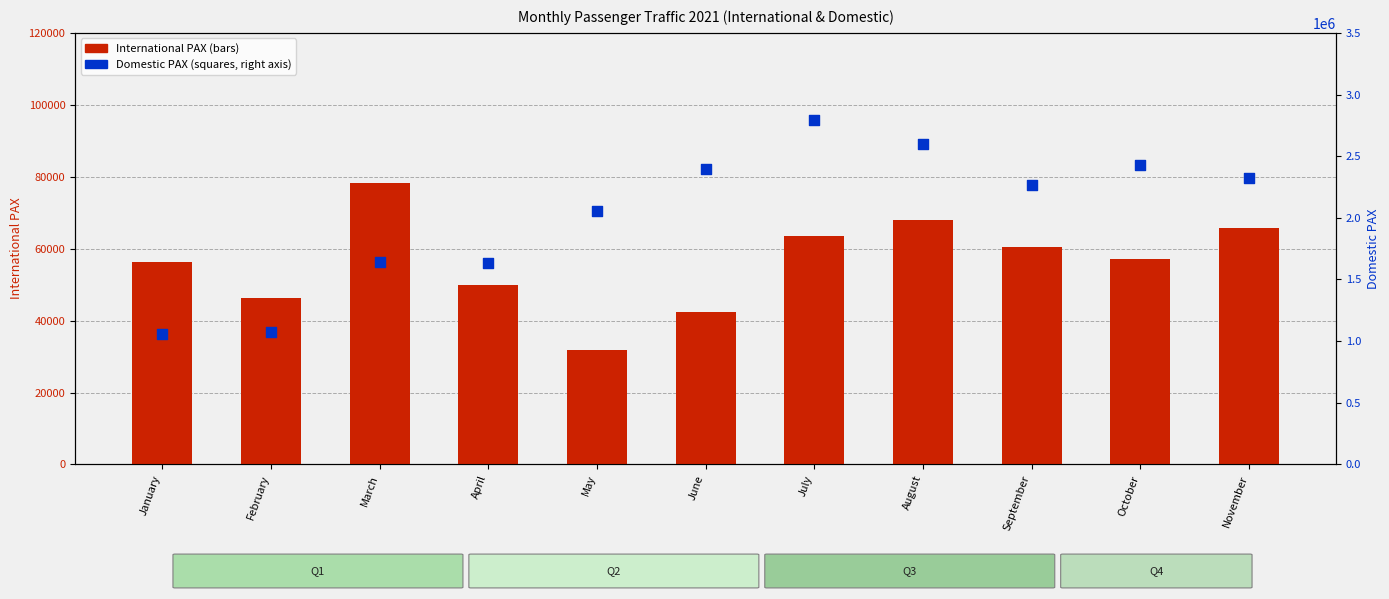

What are all the series names shown in the legend?

International PAX, Domestic PAX